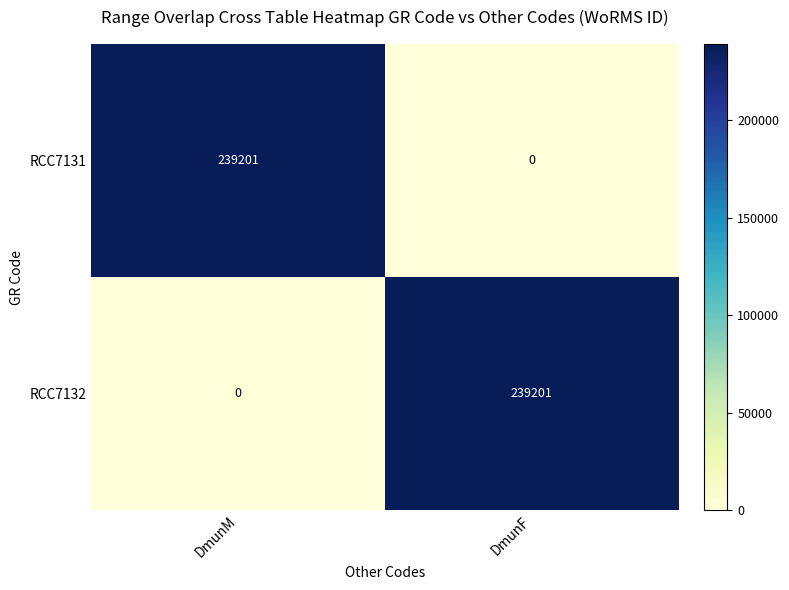

What is the spread (max minus min) of values at DmunF?

239201